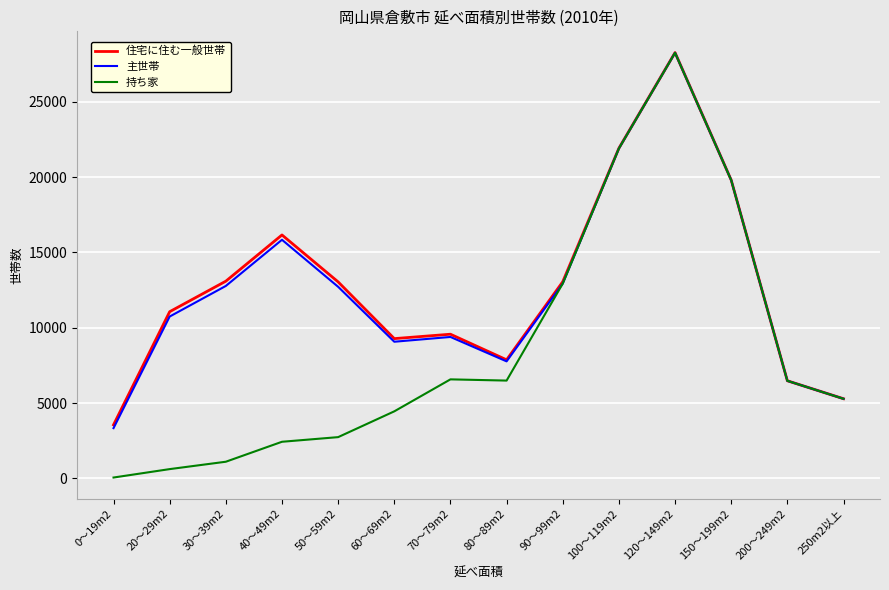

At which category is the sum across all series the highest?

120～149m2